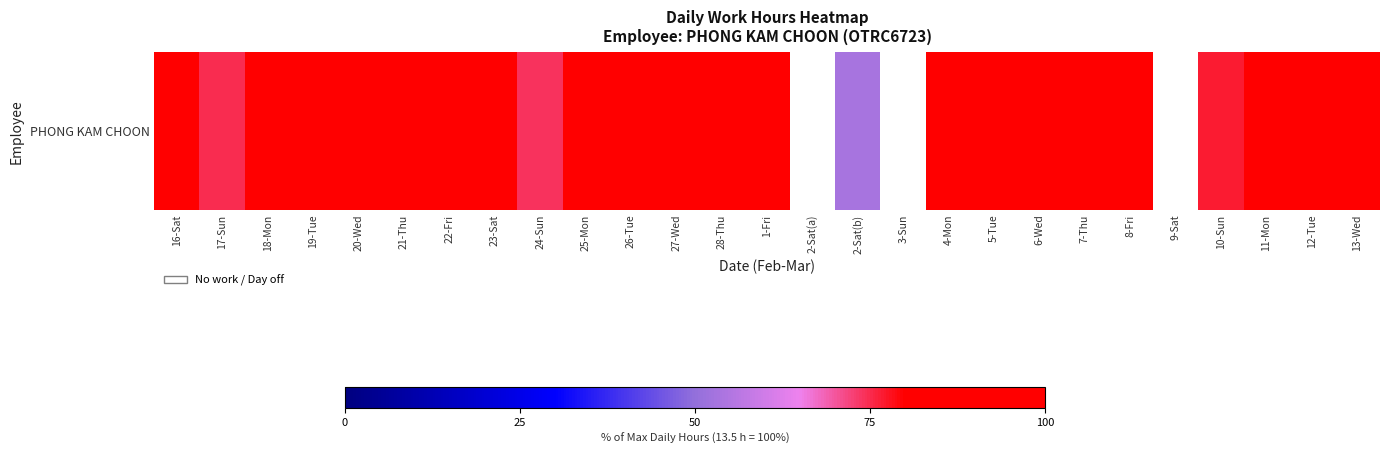

The value at 18-Mon is 96.1. True or false?

True